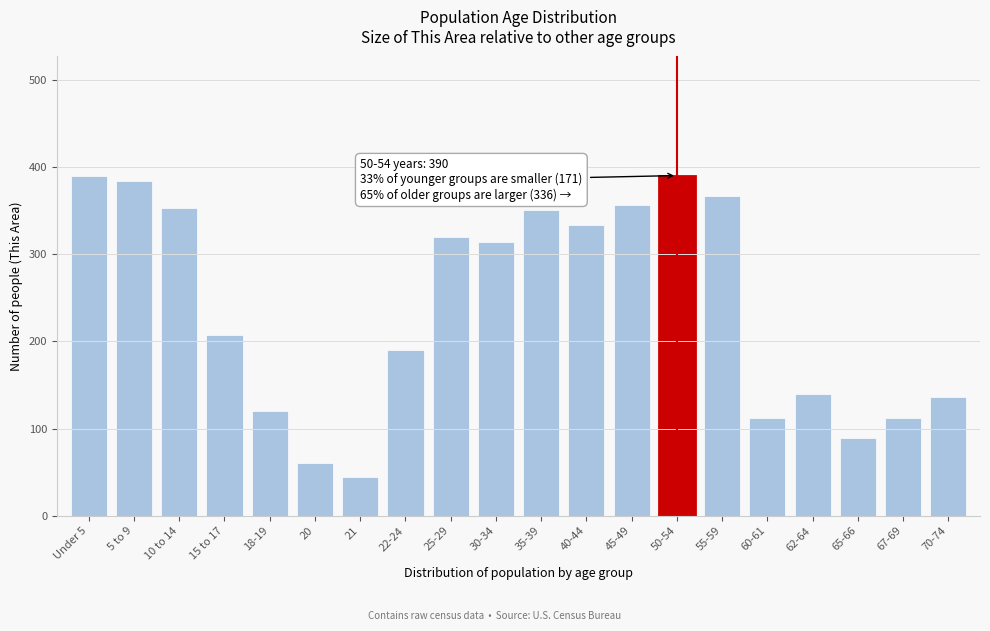

What is the difference between the maximum and minimum values?

346